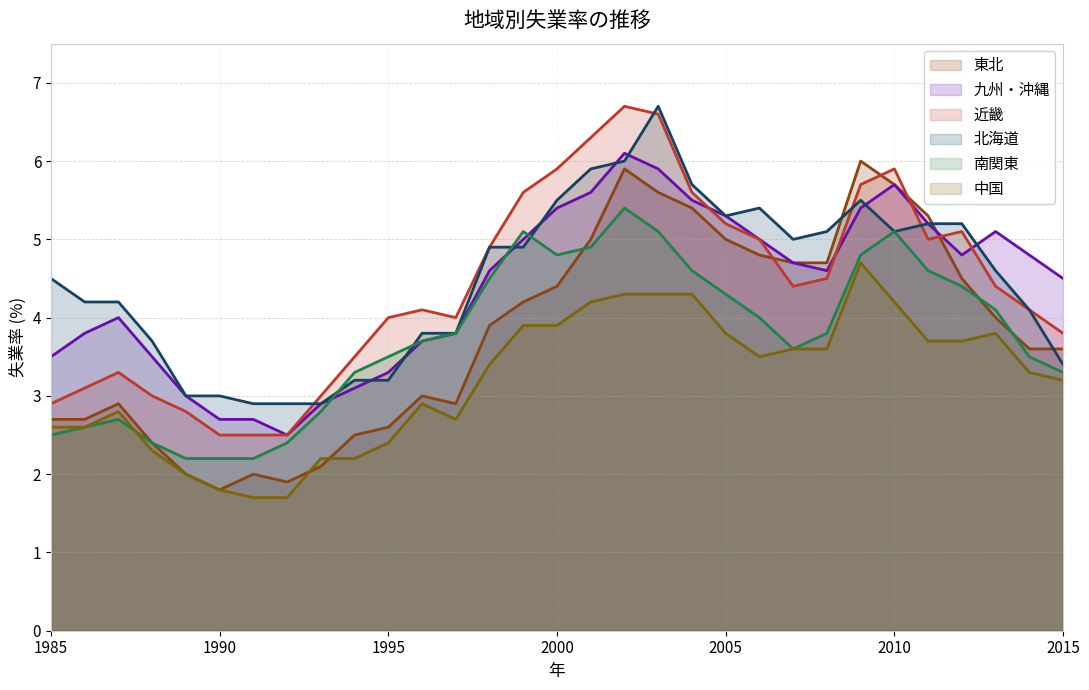

How many values in the 東北 series exceed 3?

18